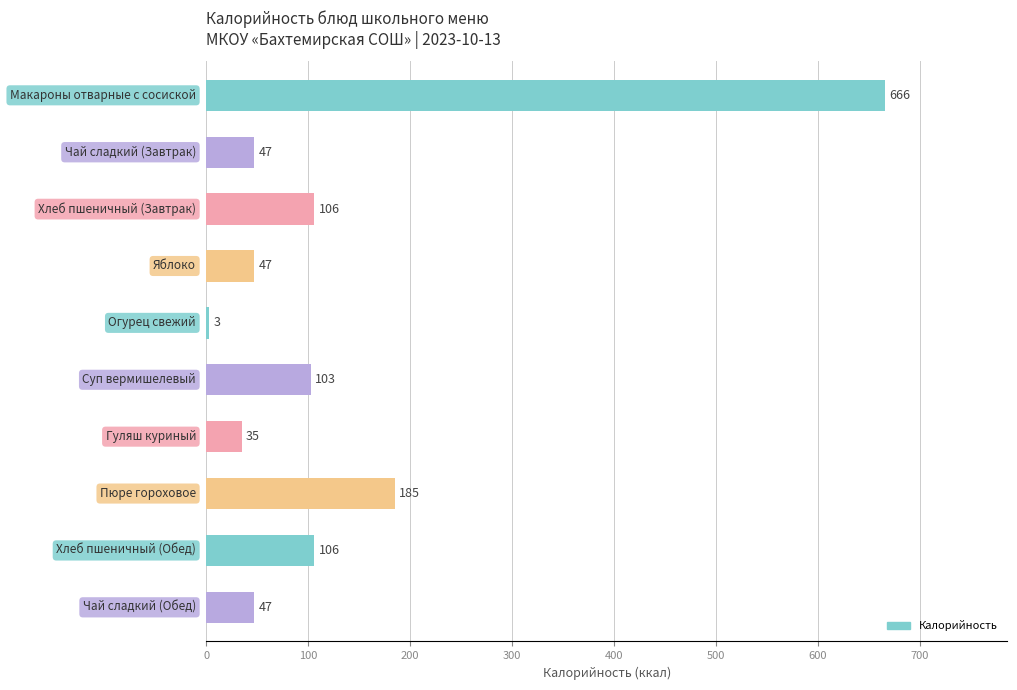

What is the minimum value shown in the chart?

3